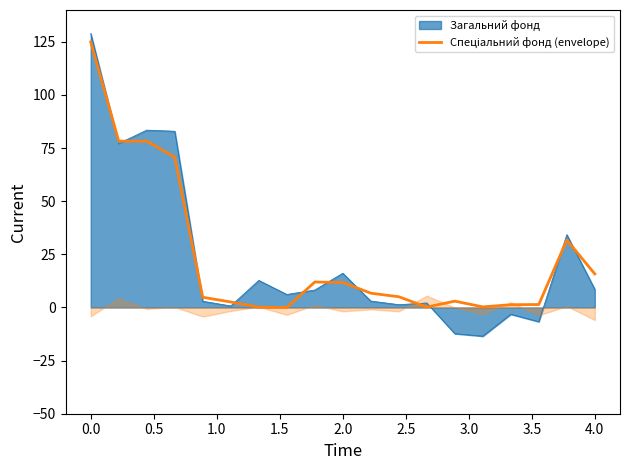

What is the average value?

23.6